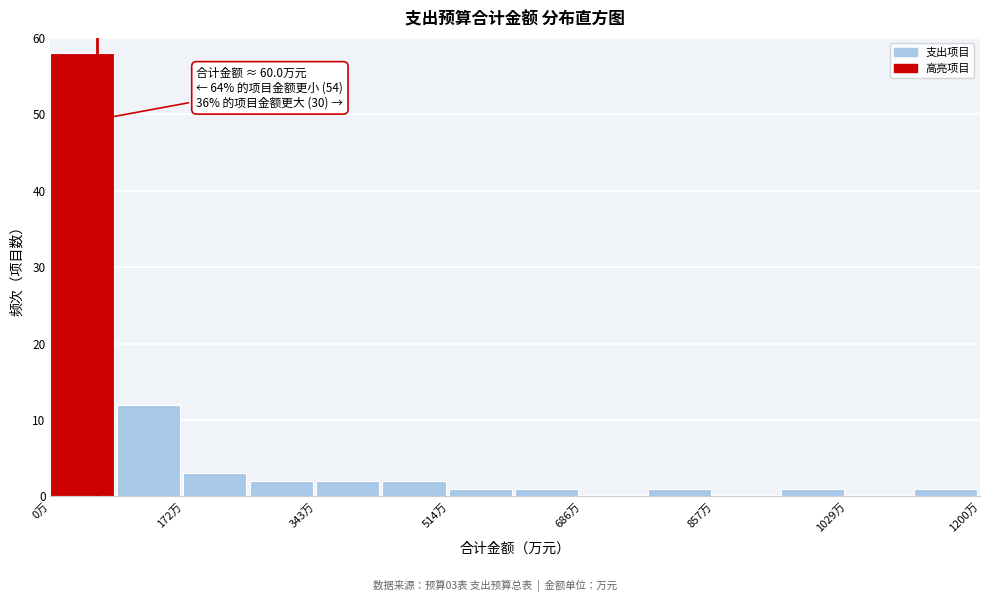

Which range on the x-axis has the tallest bar?

0 to 80